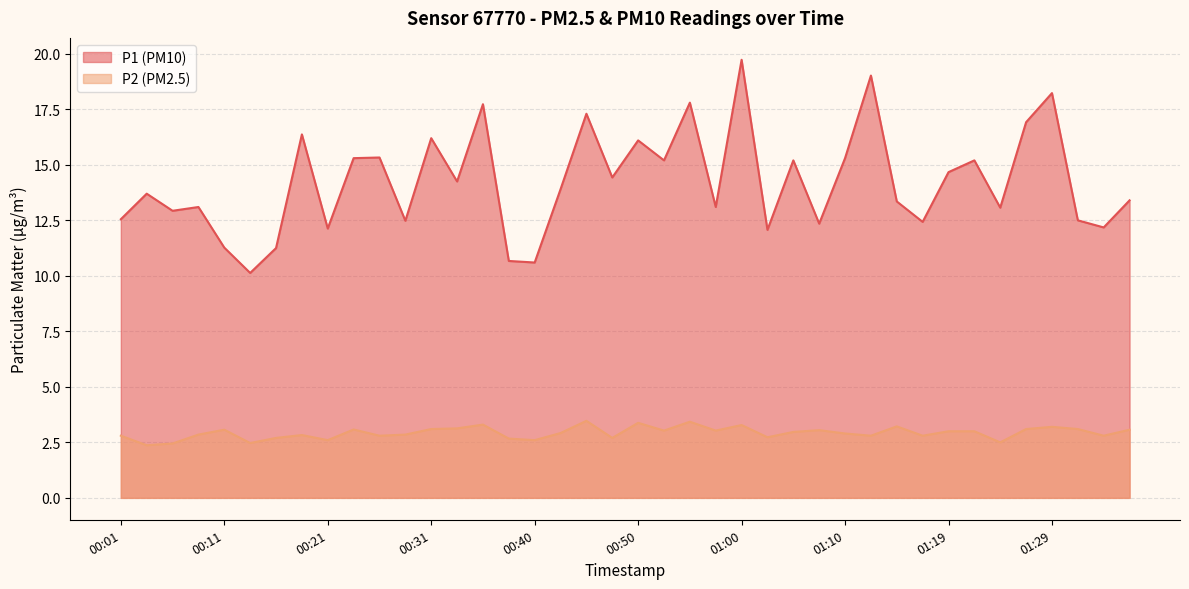

Which category has the lowest value in the P2 series?

00:04